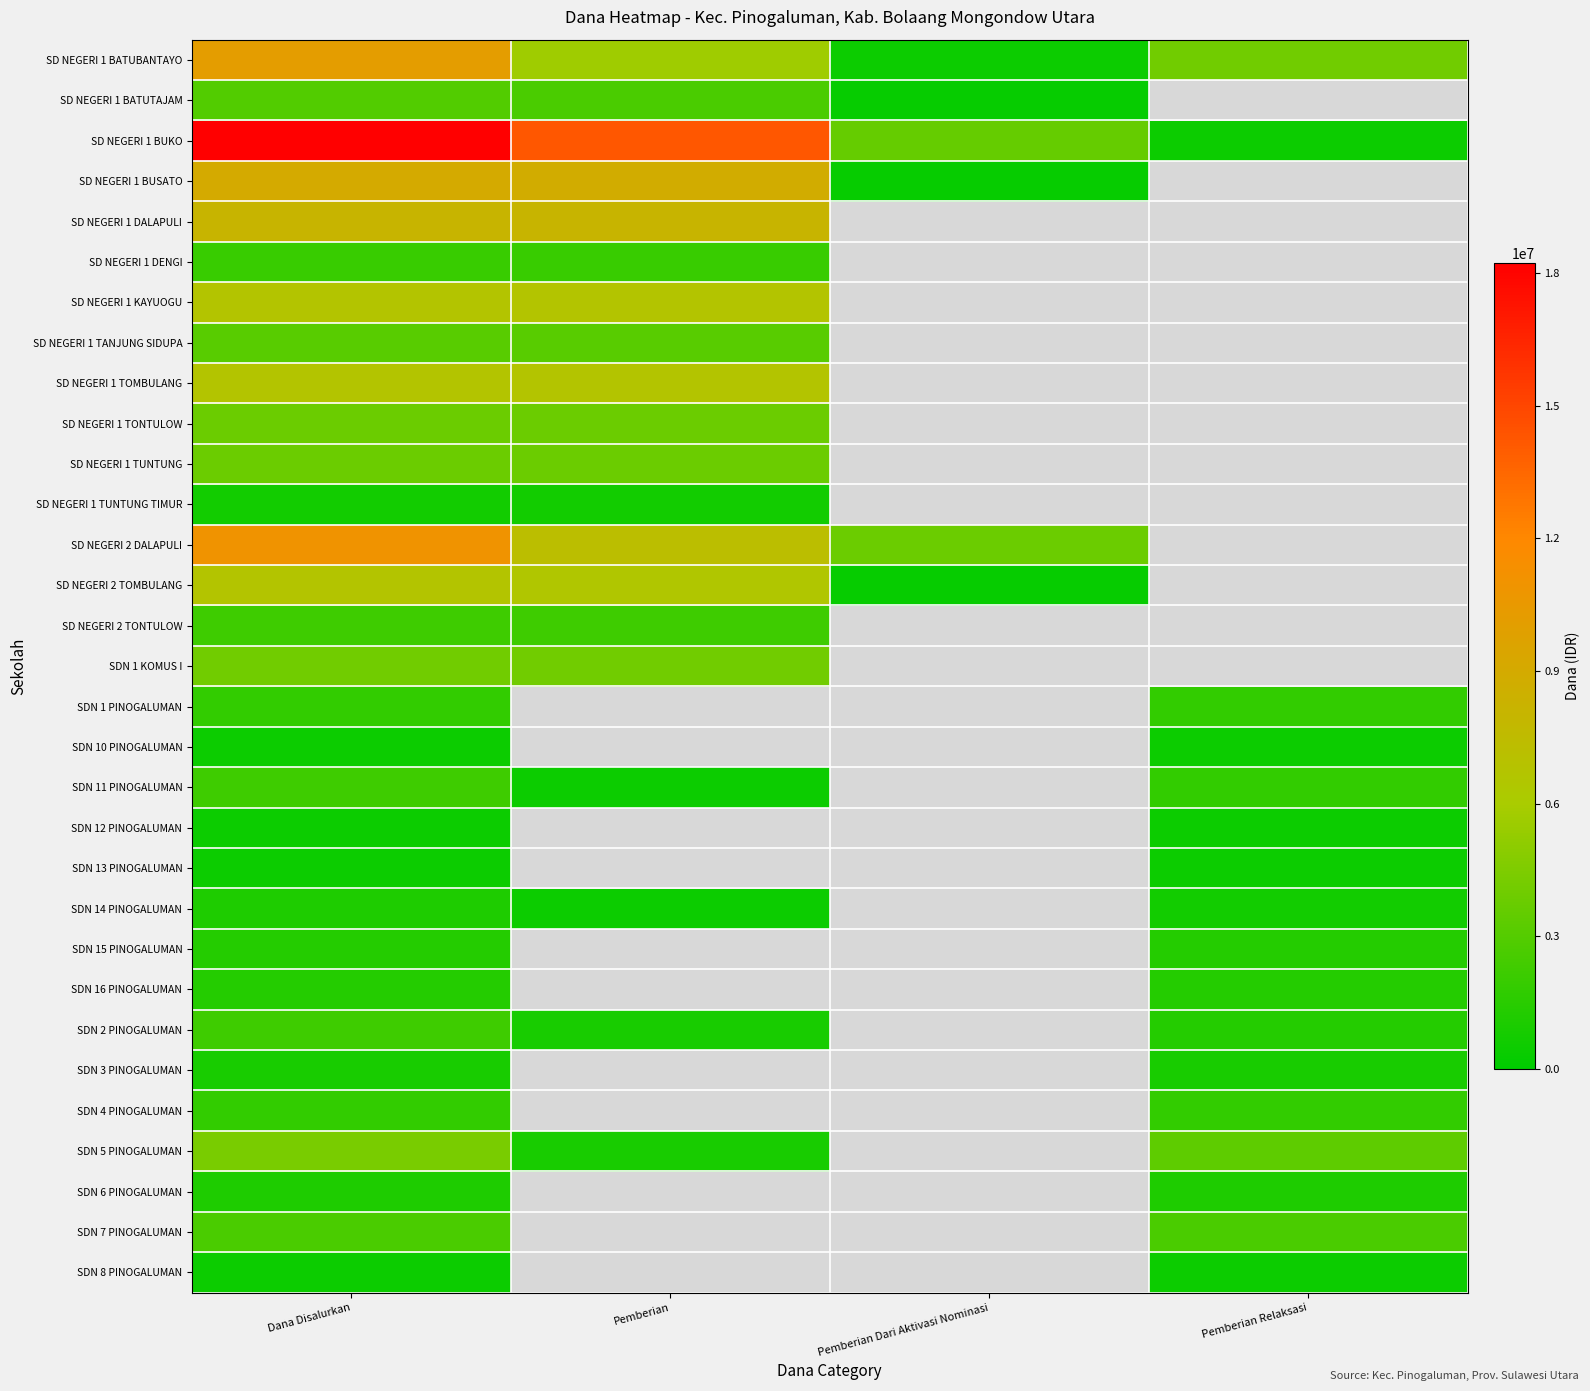

At which category is the sum across all series the highest?

Dana Disalurkan